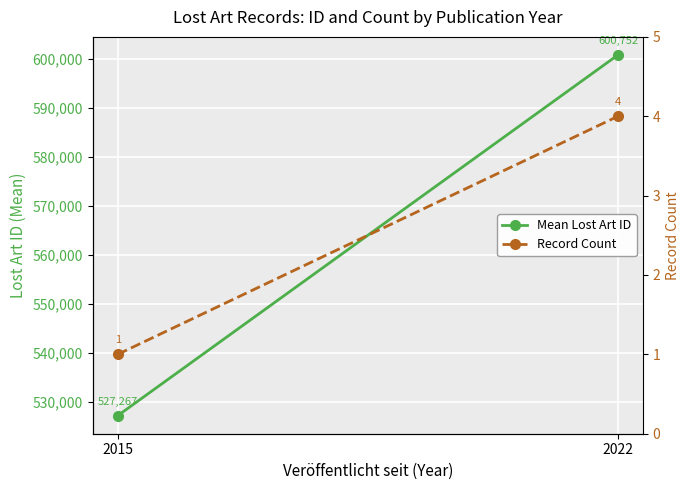

Reading left to right, list all the values displayed in this chart.

Mean Lost Art ID: 2015=527267.0	2022=600752.5
Record Count: 2015=1.0	2022=4.0